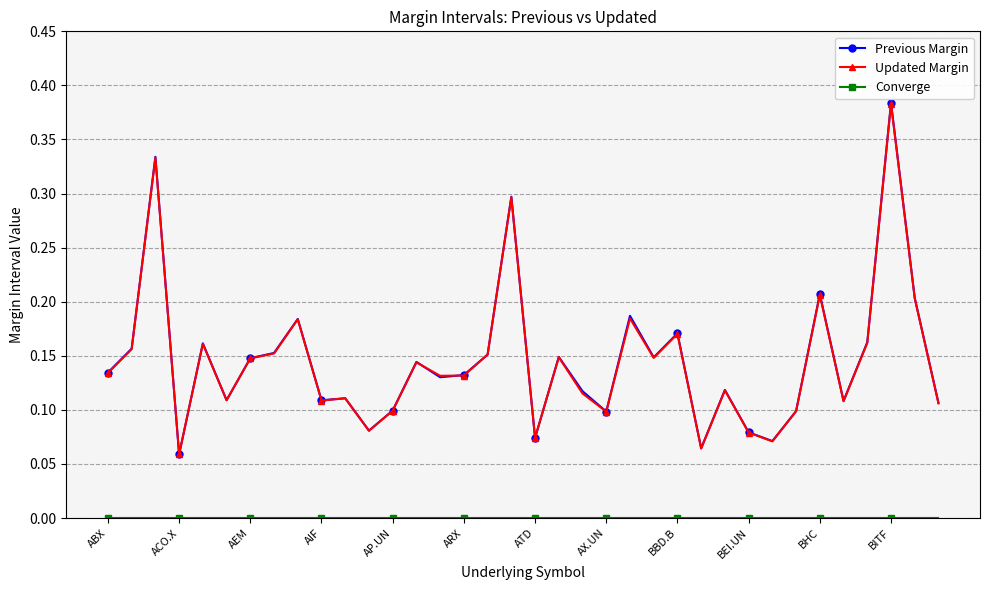

True or false: Previous Margin has more than 0 points higher than both neighbors.

True